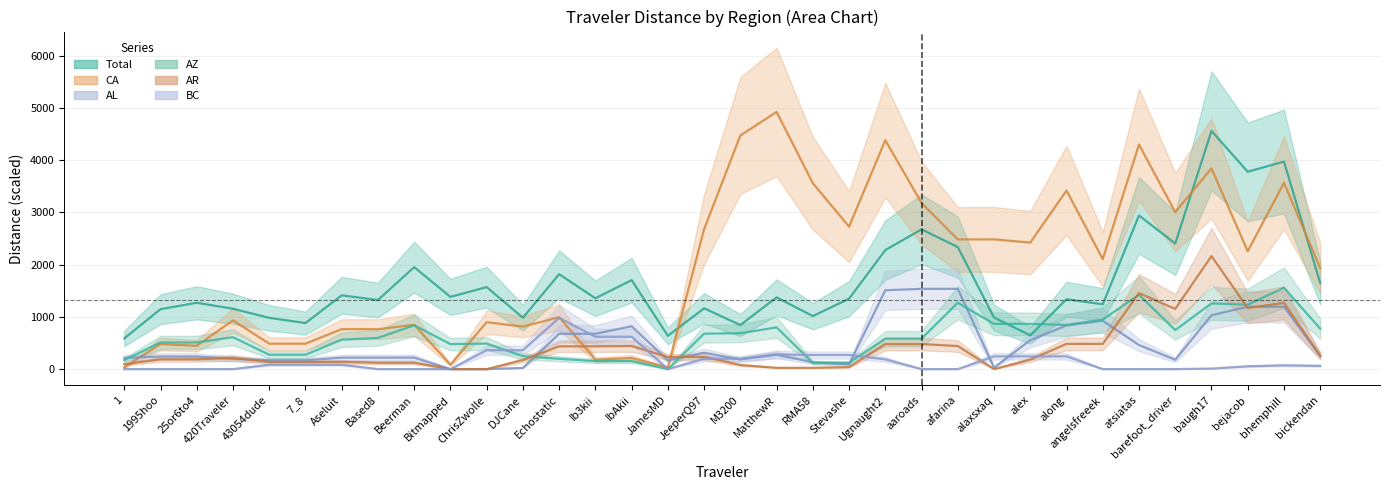

In Total, how many points are lower than both neighbors (excluding endpoints)?

12